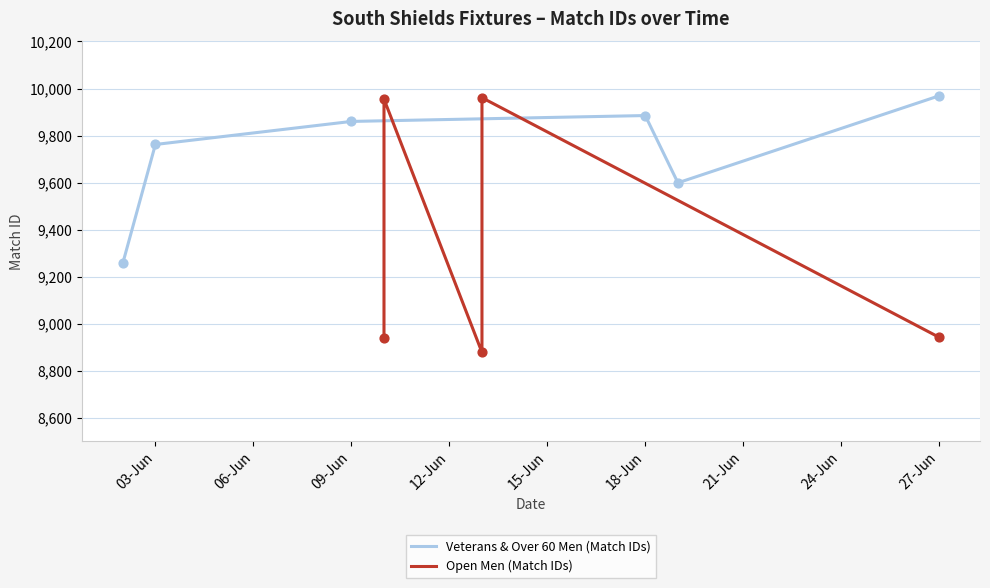

Which has a higher value, 2024-06-13 or 2024-06-27?

2024-06-13